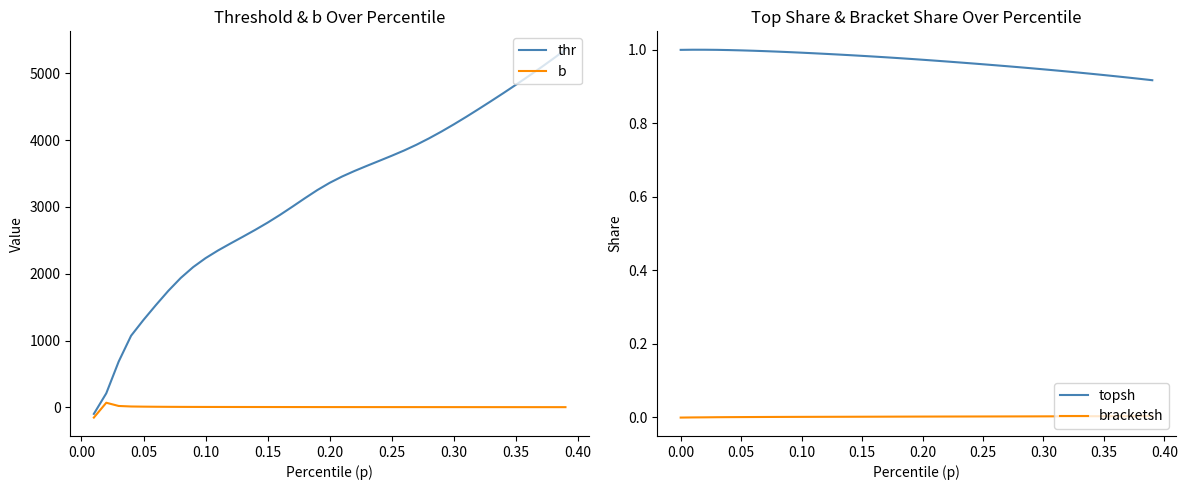

Is this an area chart (filled region under the line)?

No